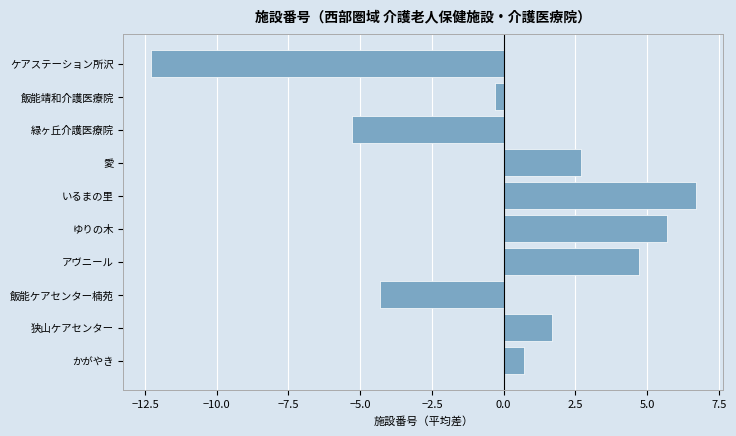

The value at いるまの里 is 3.4. True or false?

False